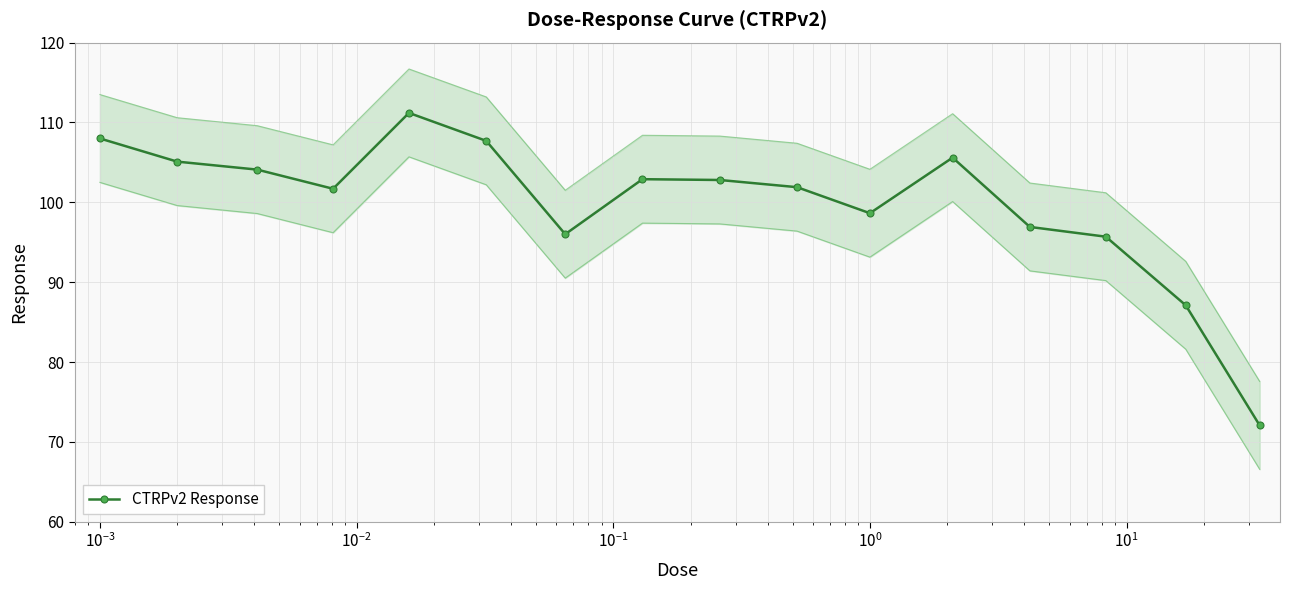

How many points are lower than both their immediate neighbors (excluding endpoints)?

3